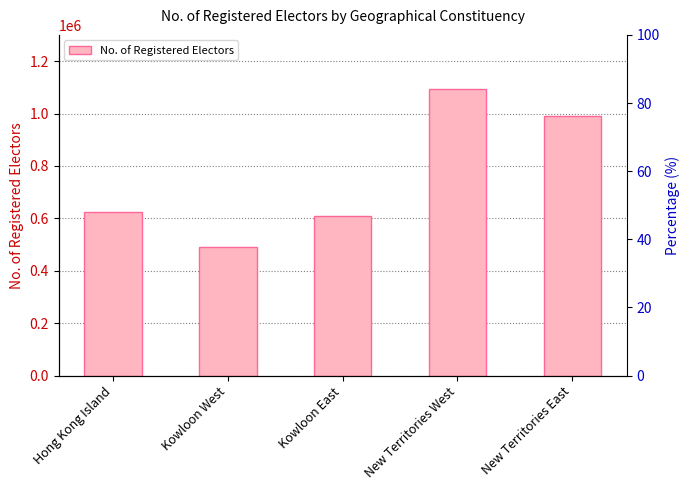

What is the approximate value at Kowloon East, to the nearest 100?

608700